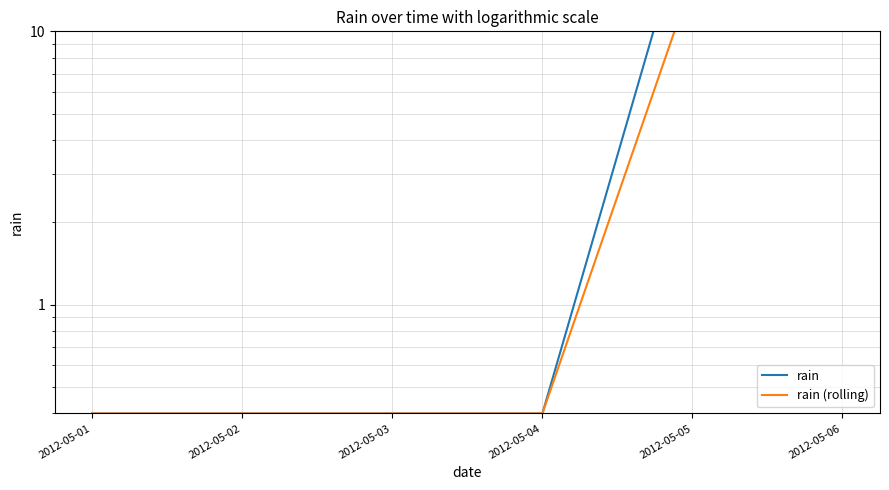

Reading right to left, extract all data points from this chart.

rain: 2012-05-06=45.0	2012-05-05=31.0	2012-05-04=0.4	2012-05-03=0.4	2012-05-02=0.4	2012-05-01=0.4
rain (rolling): 2012-05-06=38.0	2012-05-05=15.5	2012-05-04=0.4	2012-05-03=0.4	2012-05-02=0.4	2012-05-01=0.4